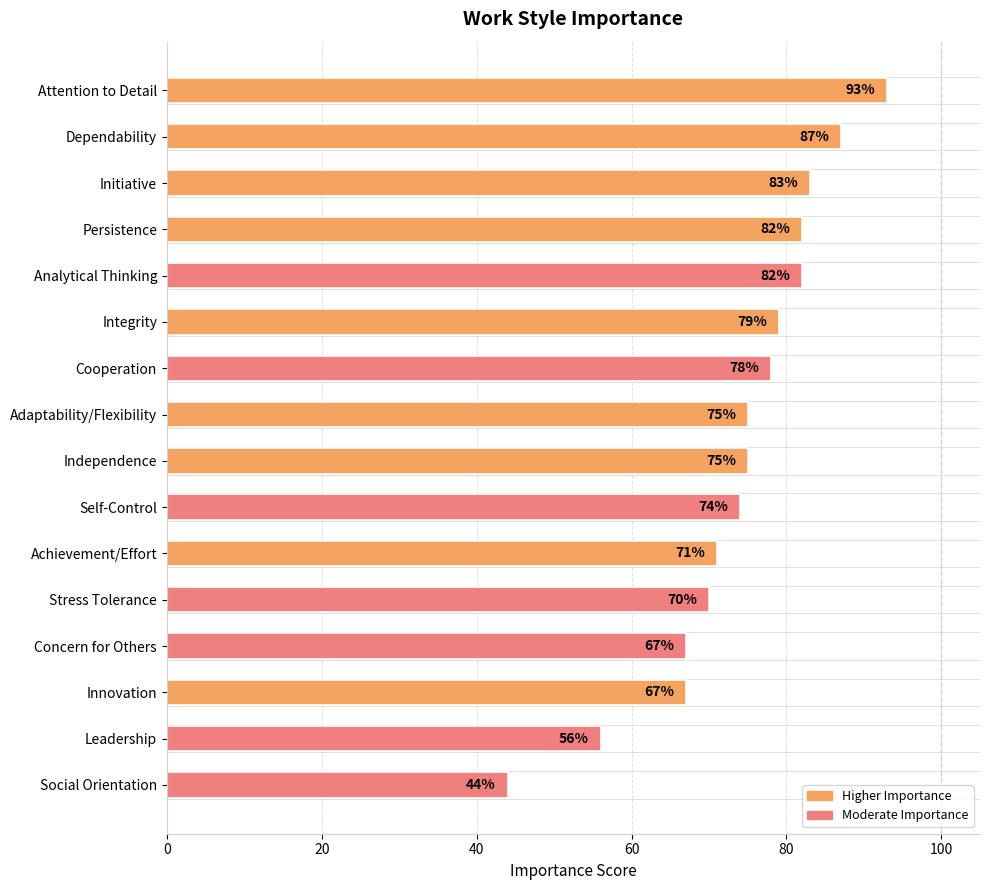

Approximately how many times larger is the value at Stress Tolerance compared to Concern for Others?

1.0